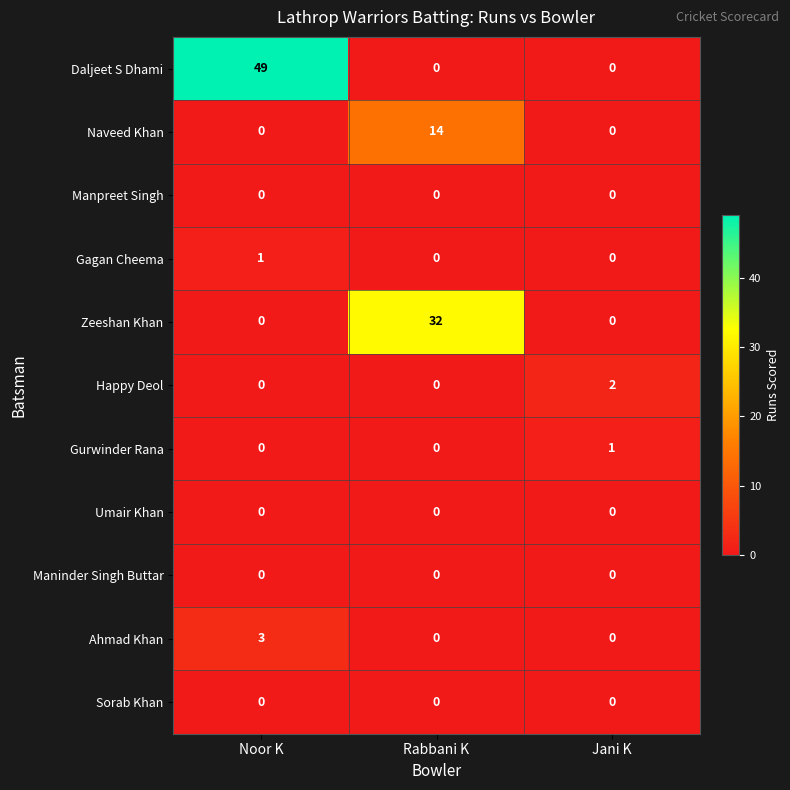

What is the average value of the Daljeet S Dhami series?

16